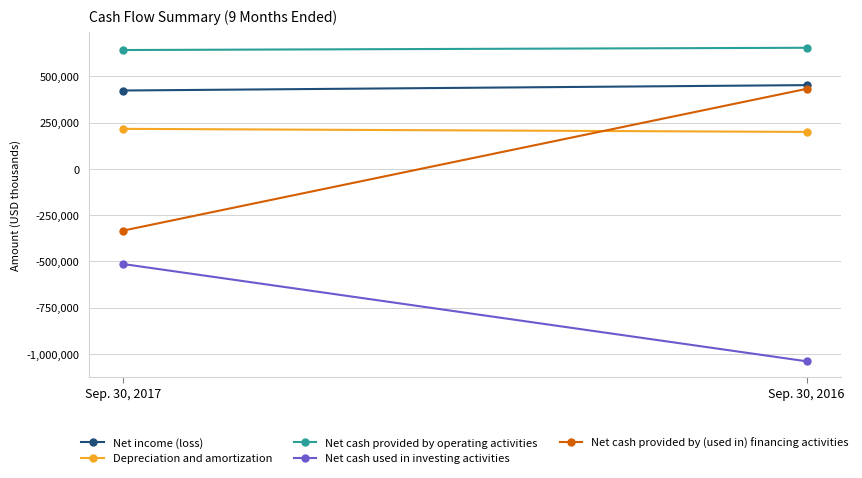

Read the Net cash used in investing activities value at Sep. 30, 2016.

-1040692